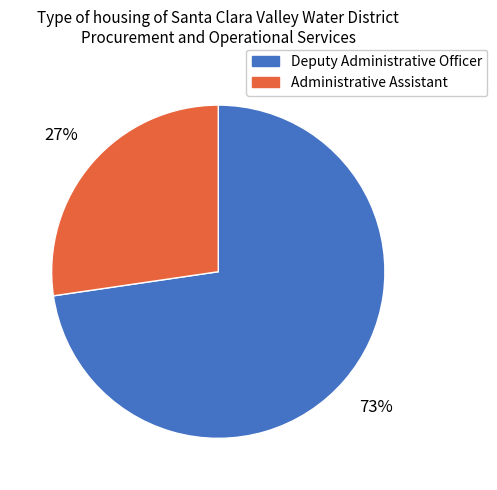

To the nearest percent, what is the combined percentage of Administrative Assistant and Deputy Administrative Officer?

100%